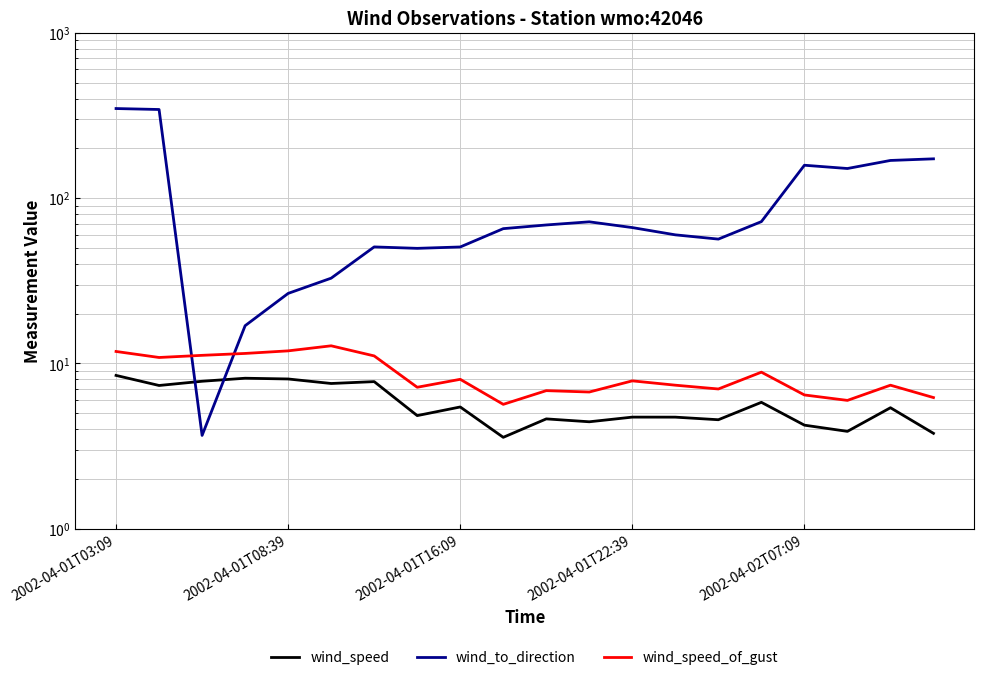

How many lines are shown in the chart?

3